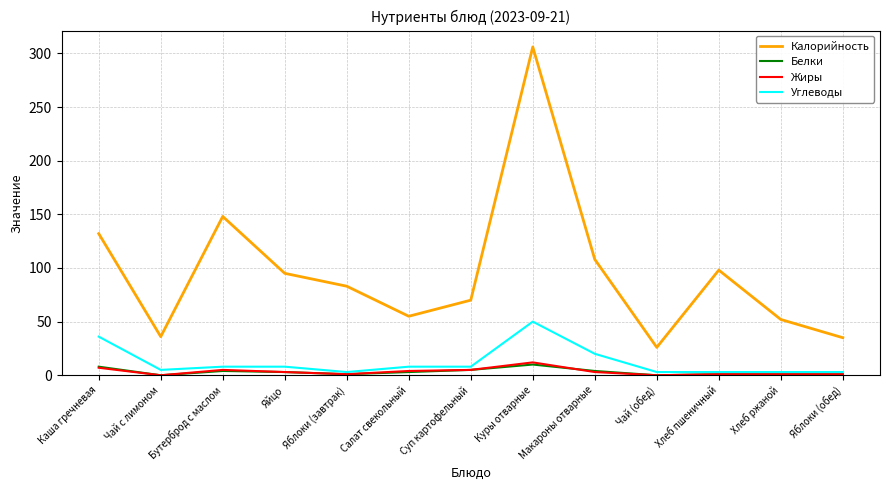

Which series changed the most between Чай с лимоном and Куры отварные?

Калорийность